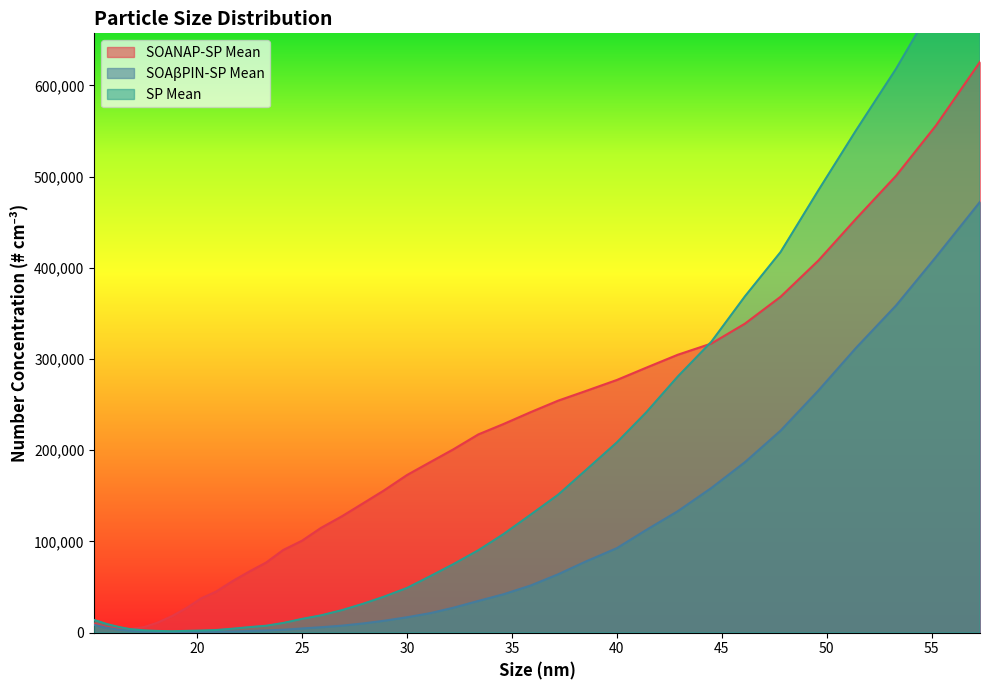

What is the total value across all series at 49.6?

1158601.0